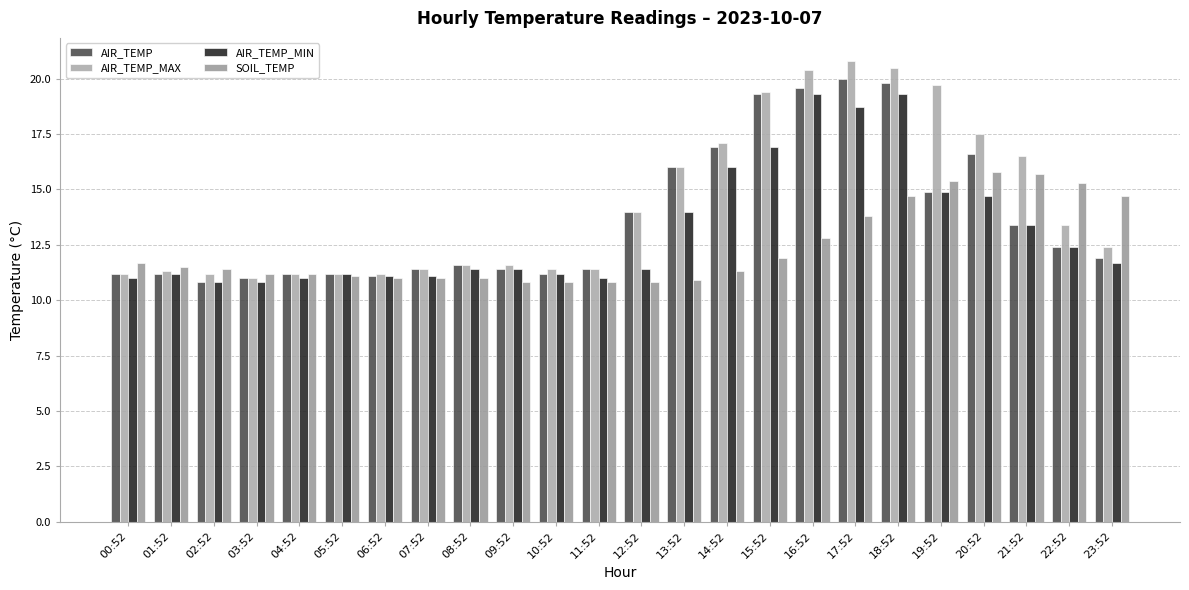

What is the average value of the AIR_TEMP series?

13.7